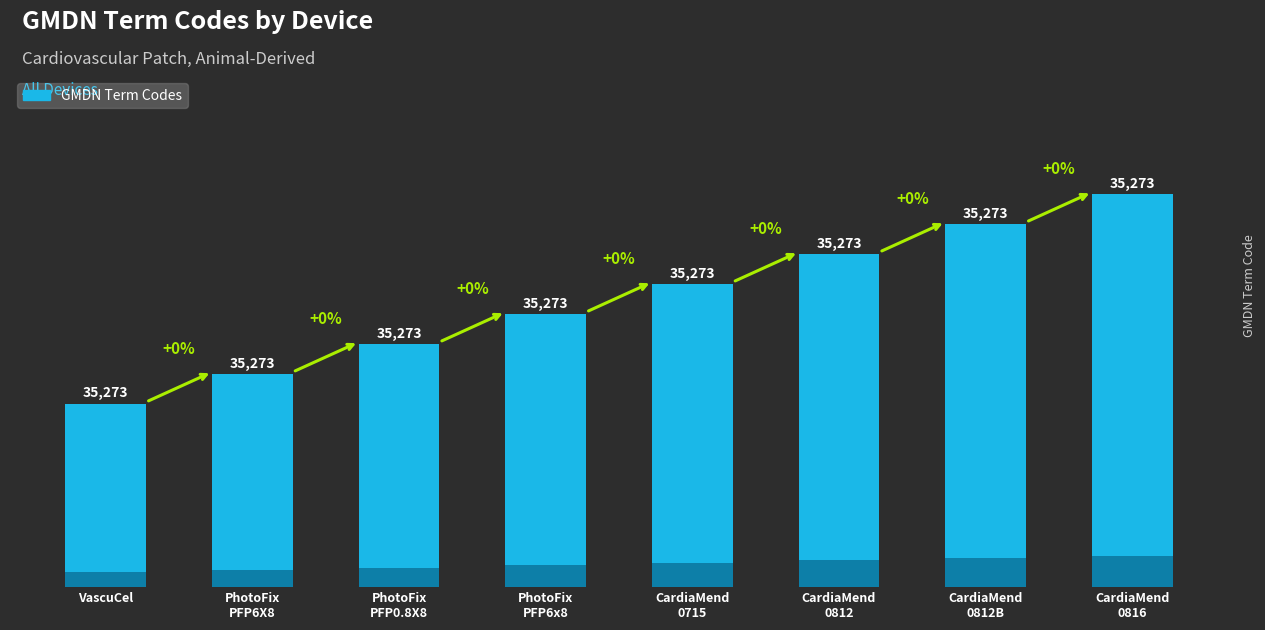

How many data points are less than 32098?

4